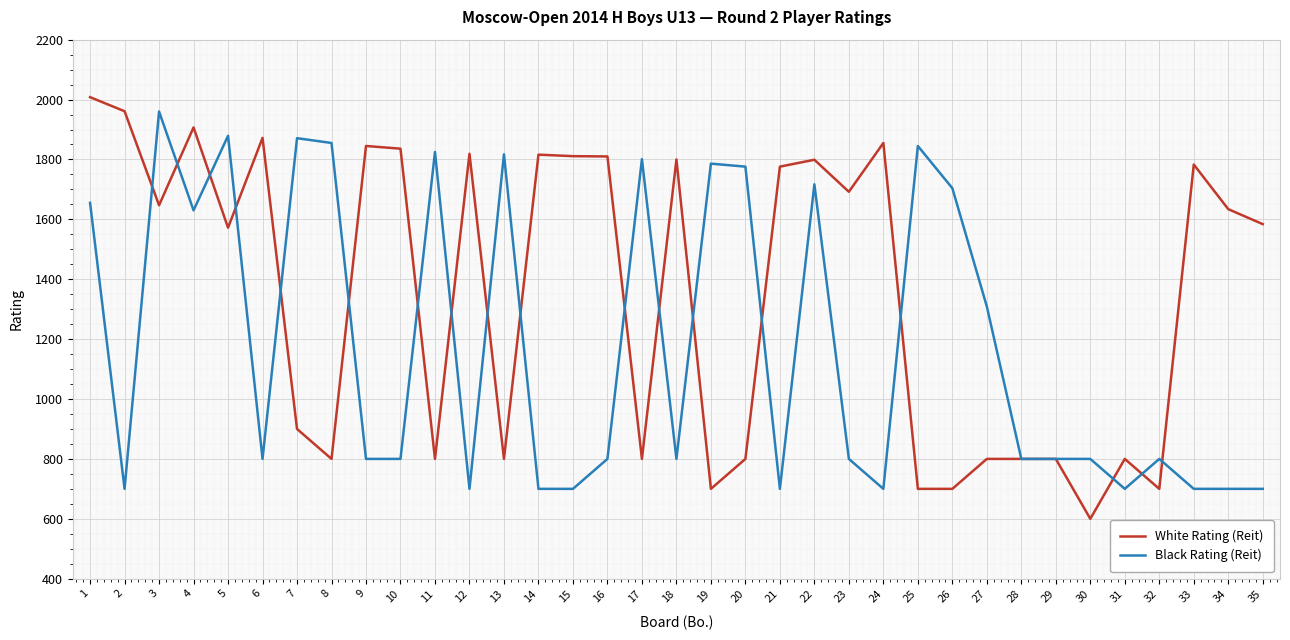

What is the sum of all White Rating (Reit) values?

47327